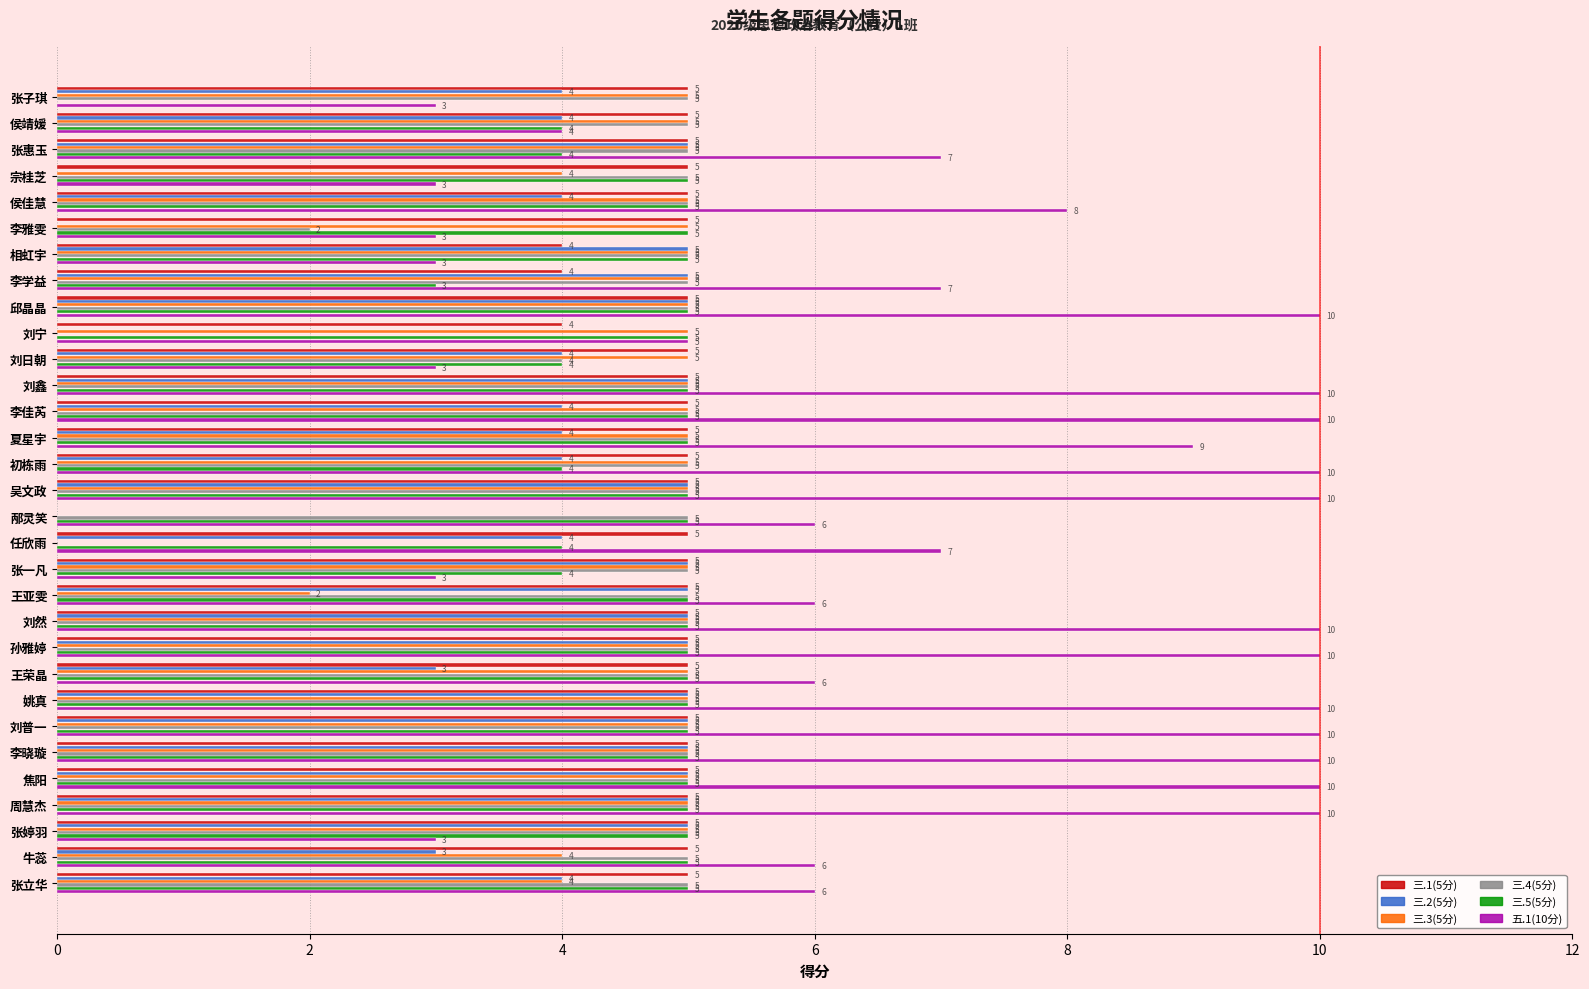

Is it true that 五.1(10分) equals 6 at 焦阳?

False